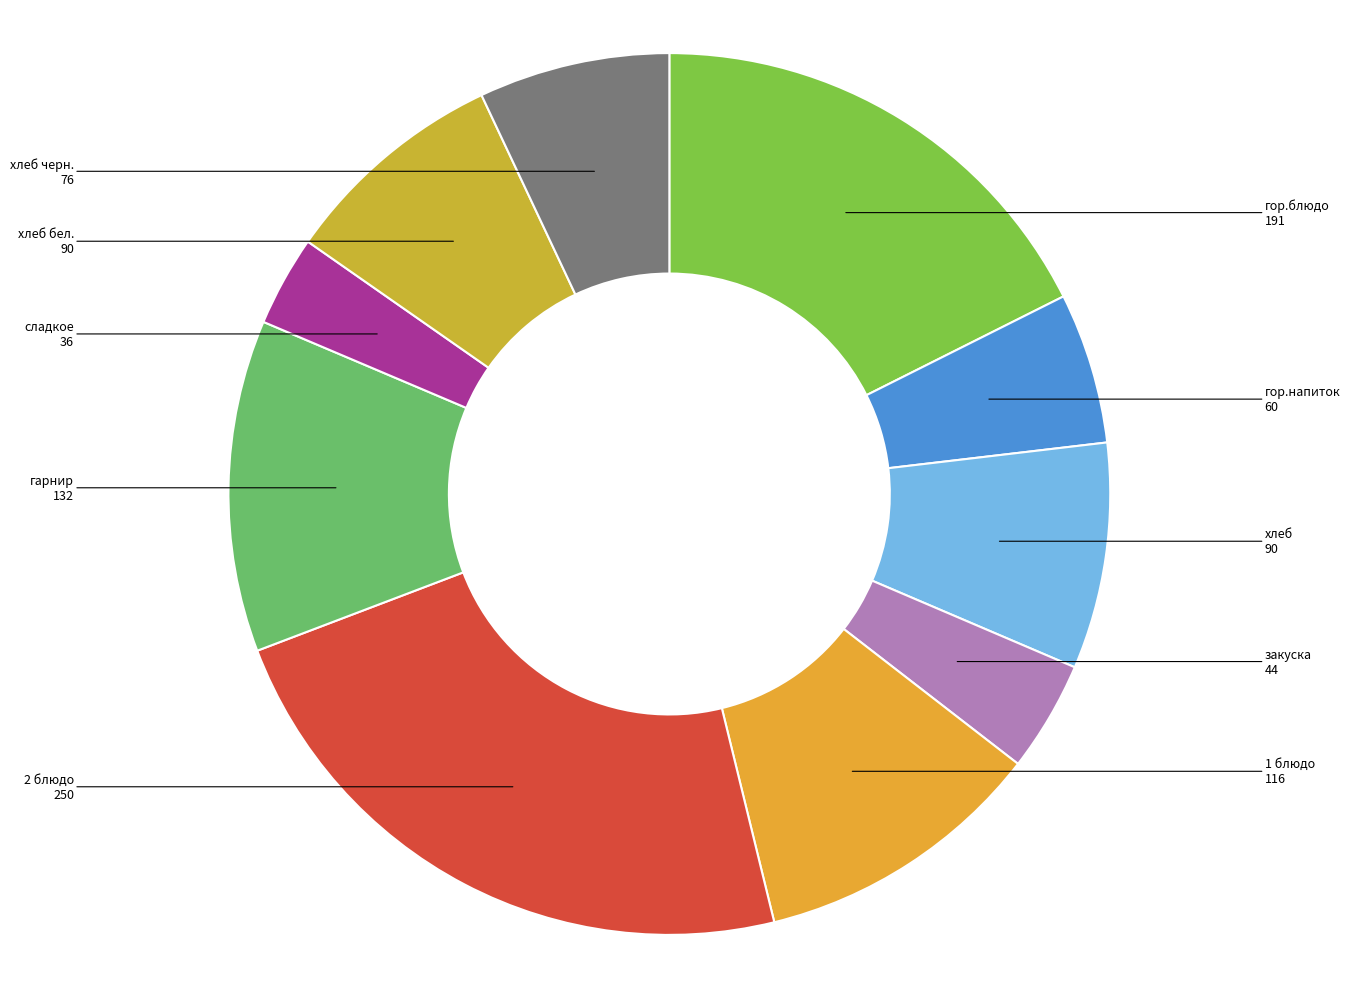

The 1 блюдо slice represents 20% of the pie. True or false?

False